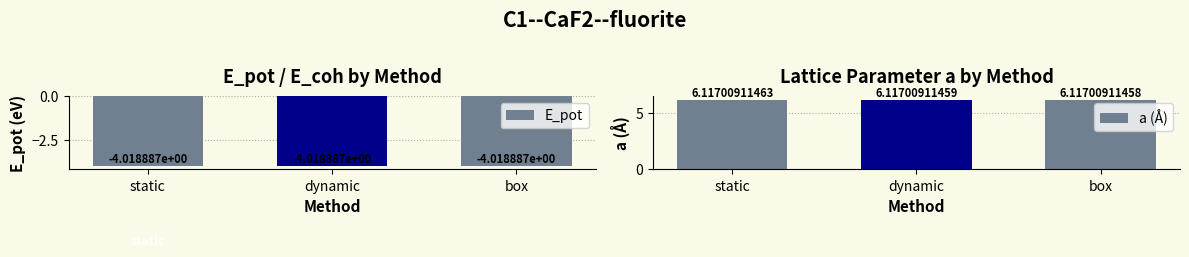

Reading left to right, what are all the values shown in this chart?

E_pot: static=-4.0	dynamic=-4.0	box=-4.0
a (Å): static=6.1	dynamic=6.1	box=6.1